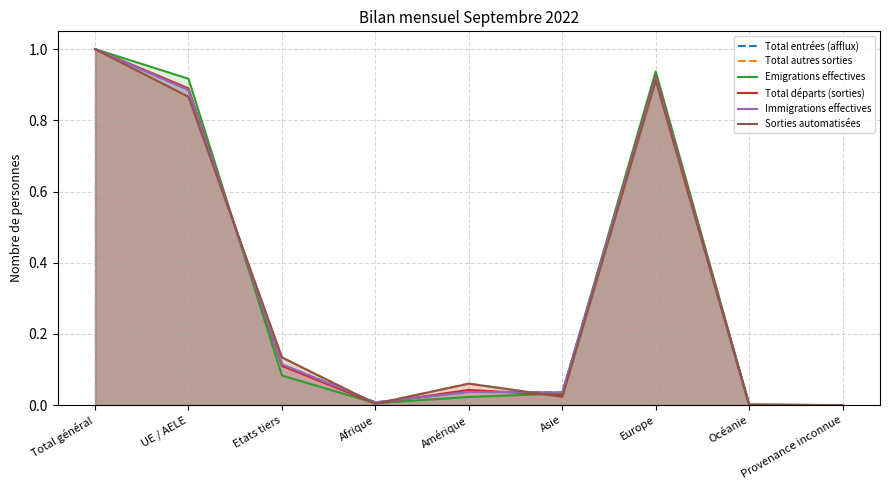

How many lines are shown in the chart?

6